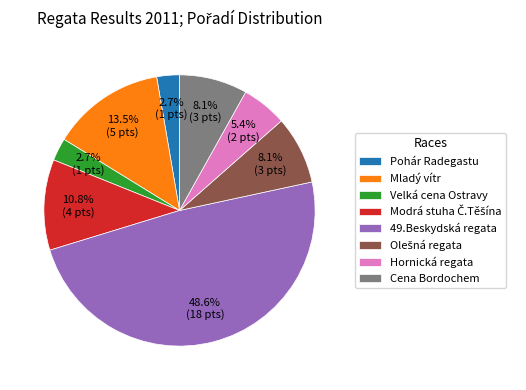

To the nearest percent, what percentage of the pie is Velká cena Ostravy?

3%